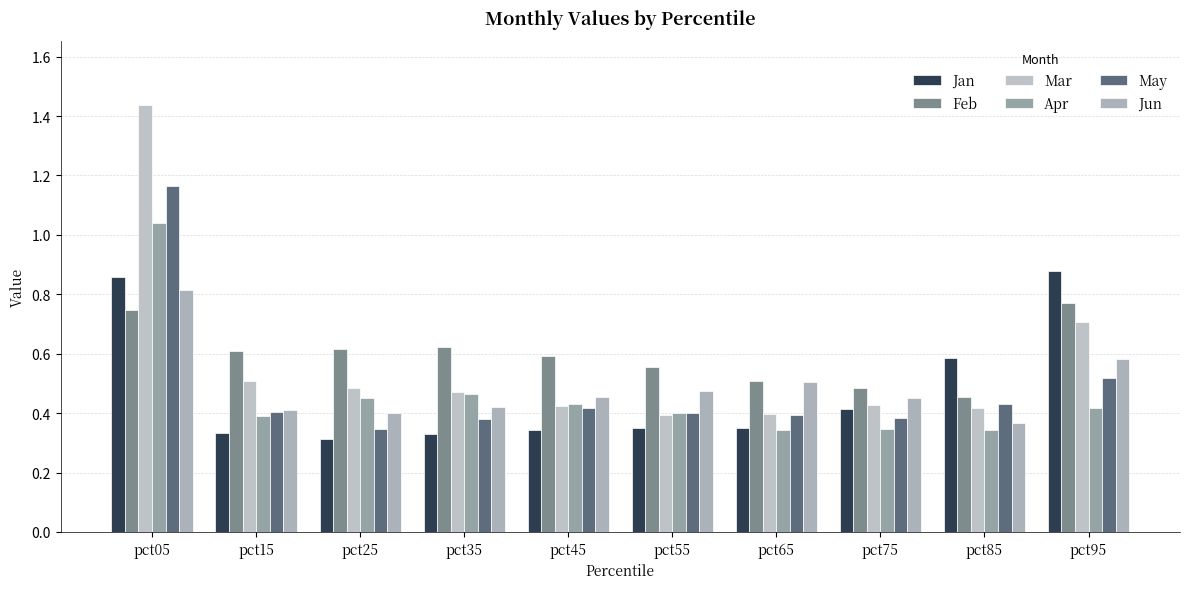

What is the value of the Apr bar at the 5th from the left?

0.4